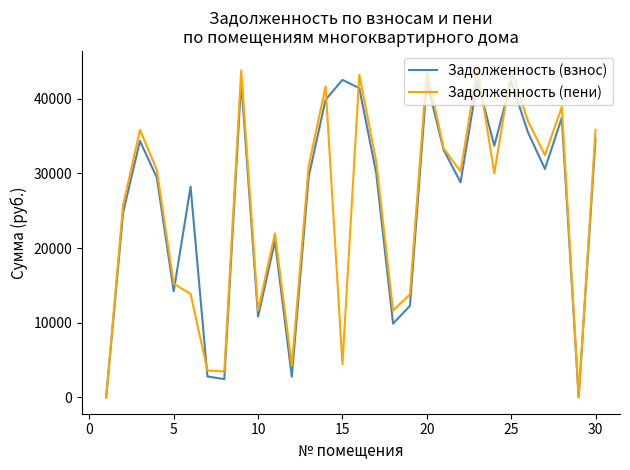

Which series has the largest range (max minus min)?

Задолженность (пени)